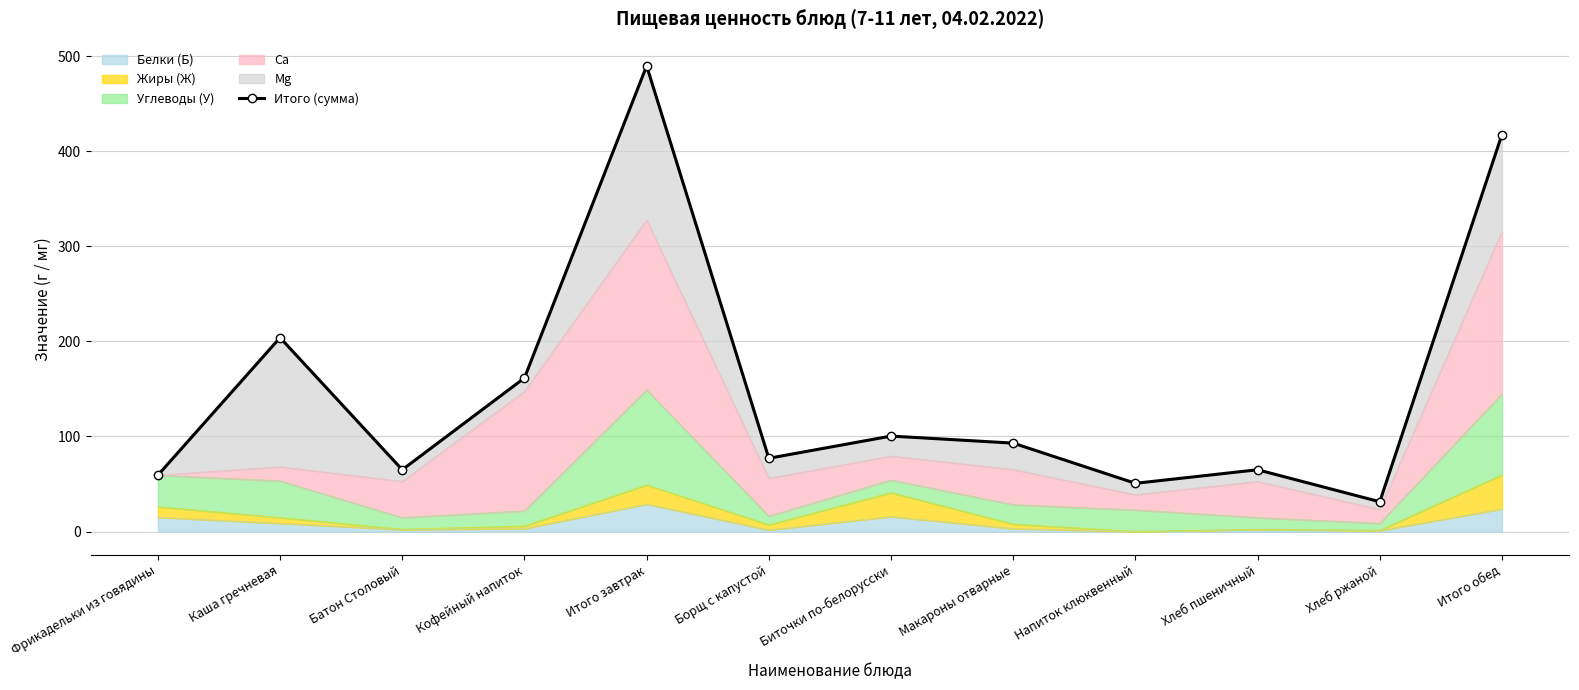

List the labels in order of value, largest first.

Итого завтрак, Итого обед, Каша гречневая, Кофейный напиток, Биточки по-белорусски, Макароны отварные, Борщ с капустой, Батон Столовый, Хлеб пшеничный, Фрикадельки из говядины, Напиток клюквенный, Хлеб ржаной